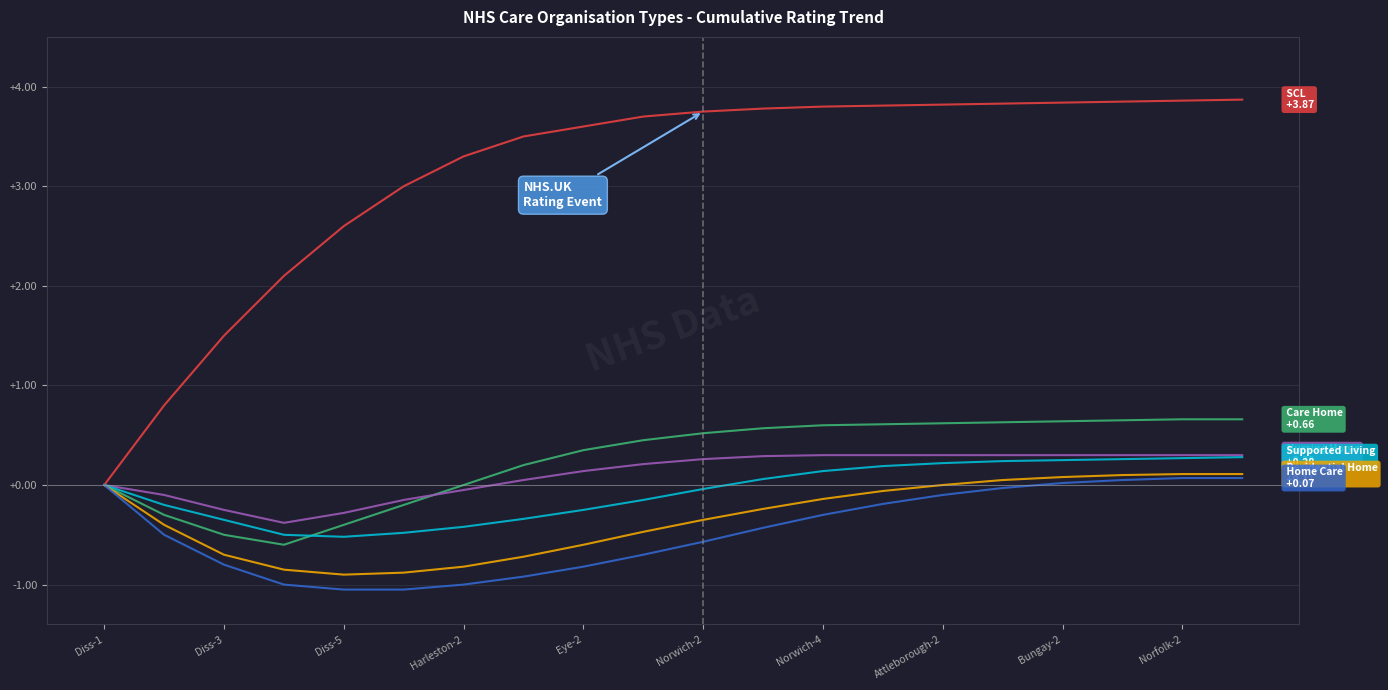

What is the greatest value displayed?

3.9